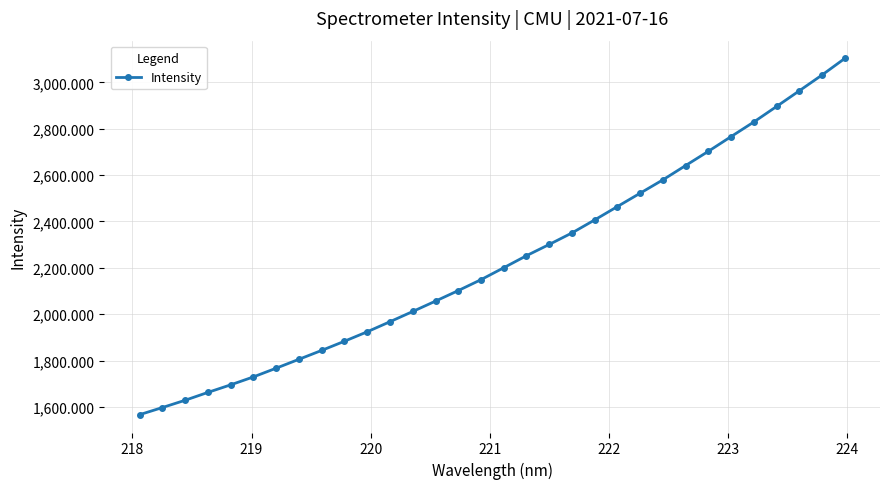

How many data points are above 2200?

16